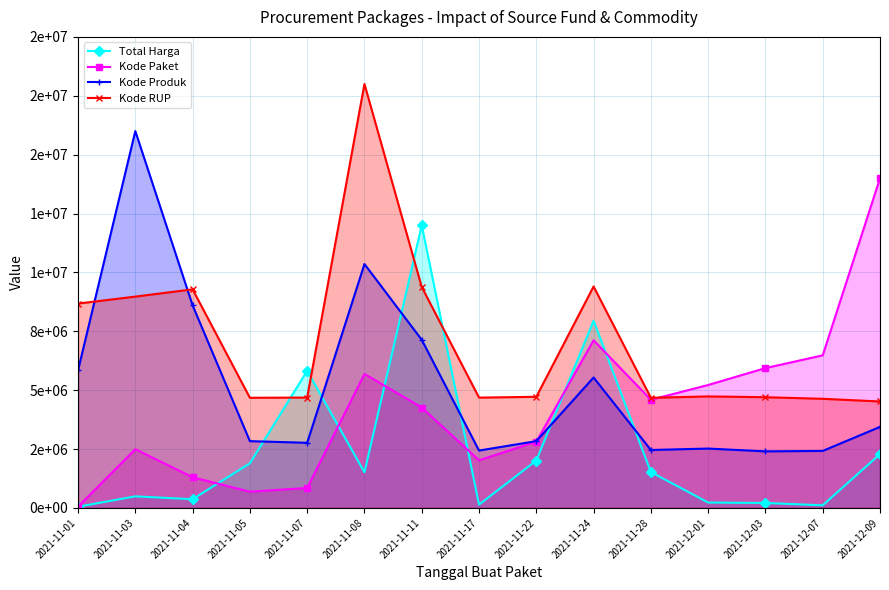

True or false: Kode Paket and Total Harga cross at least once.

True